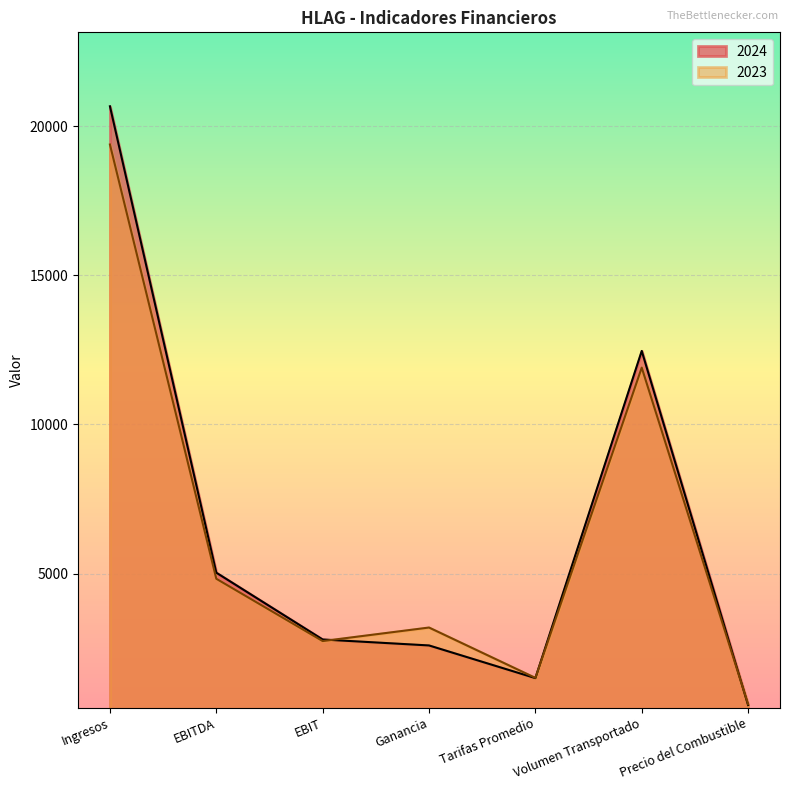

Which series has the widest spread of values?

2024